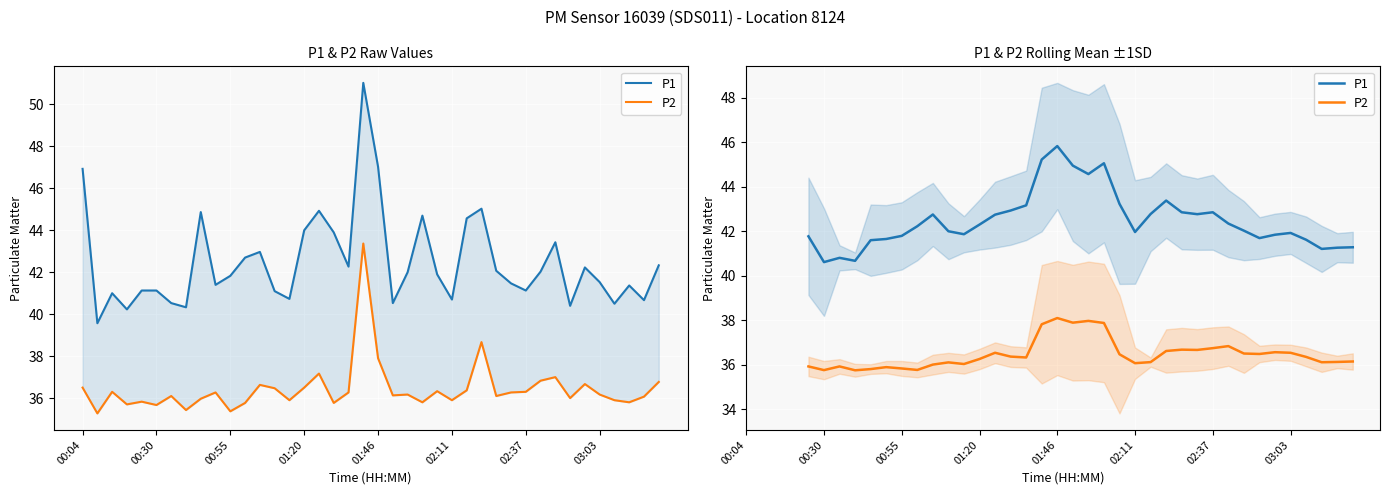

What are all the series names shown in the legend?

P1, P2